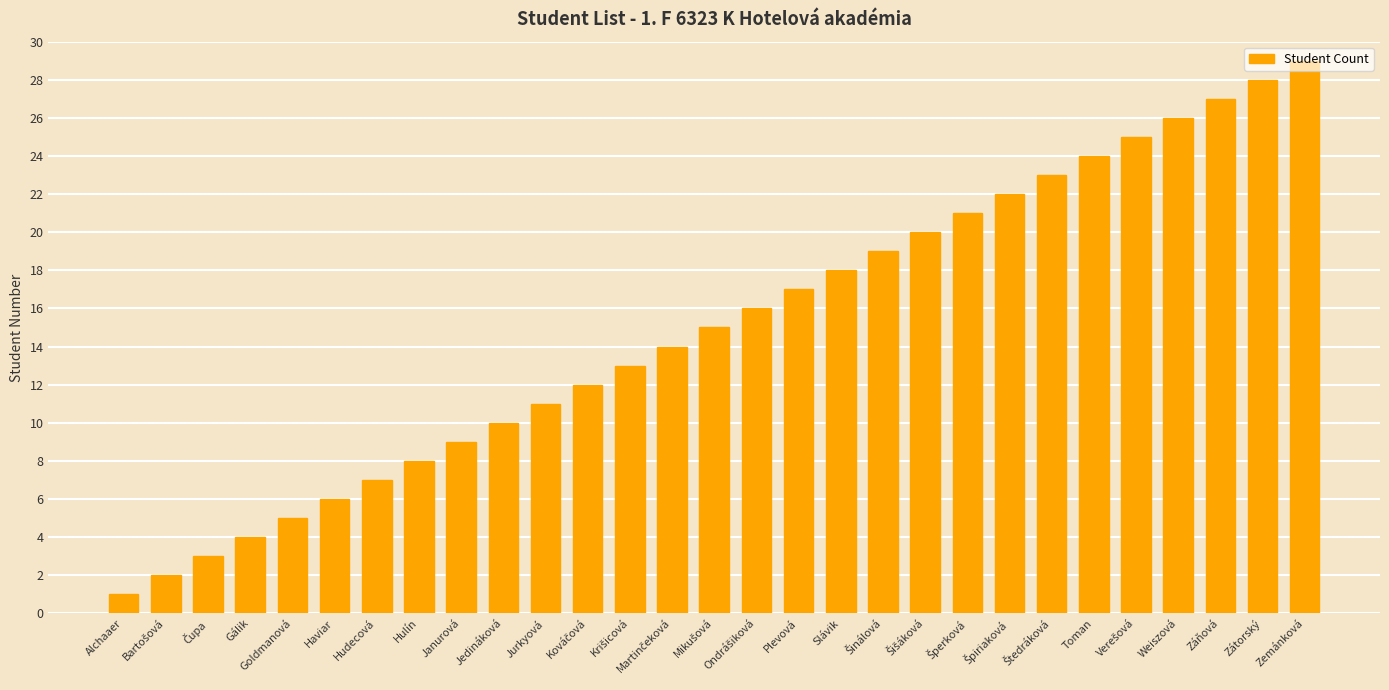

What is the difference between the maximum and minimum values?

28